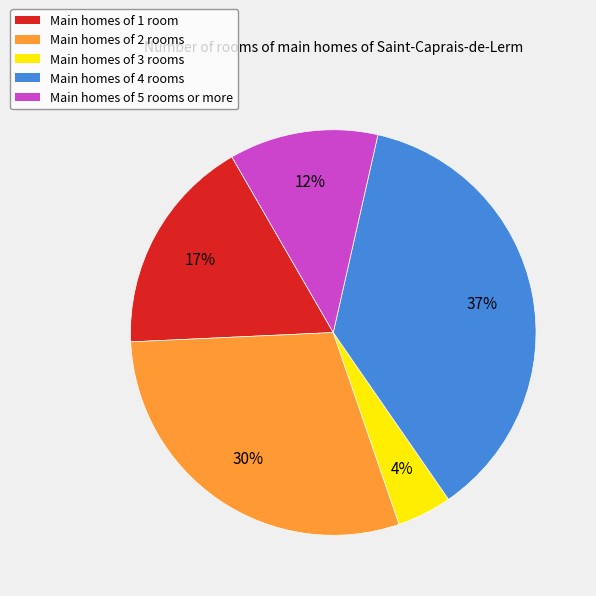

Does any single category account for the majority?

No